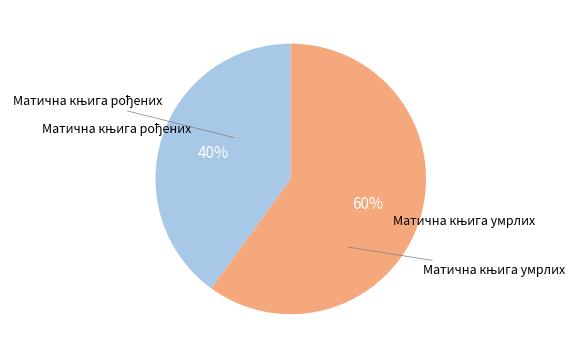

Does any single category account for the majority?

Yes